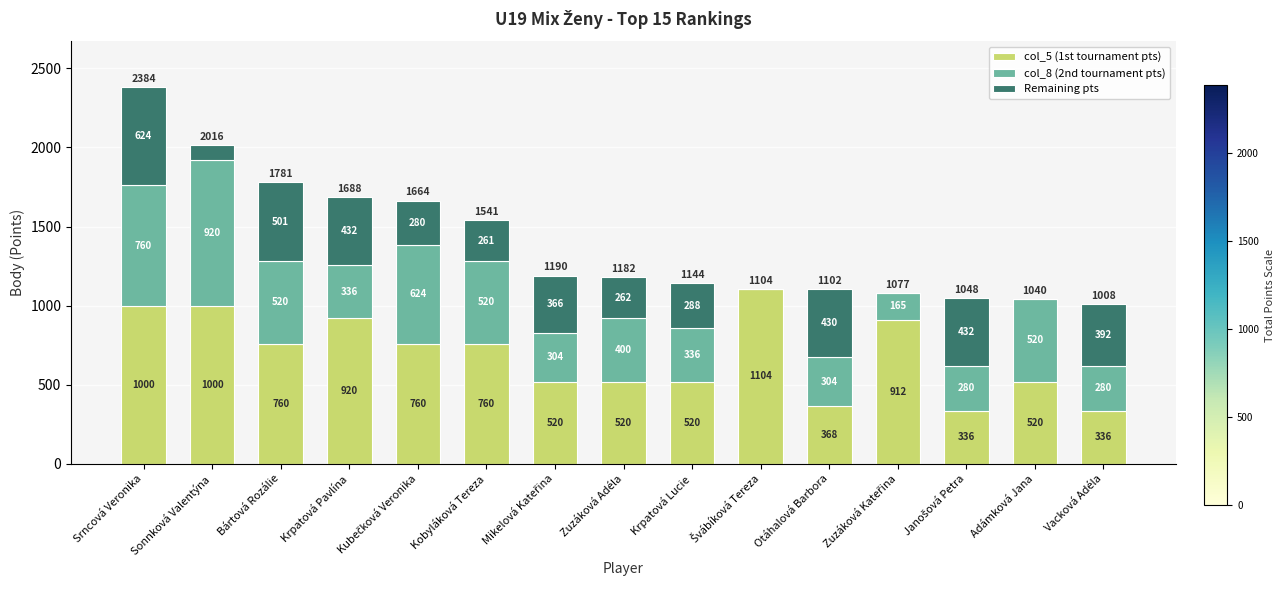

What are all the series names shown in the legend?

col_5 (1st tournament pts), col_8 (2nd tournament pts), Remaining pts